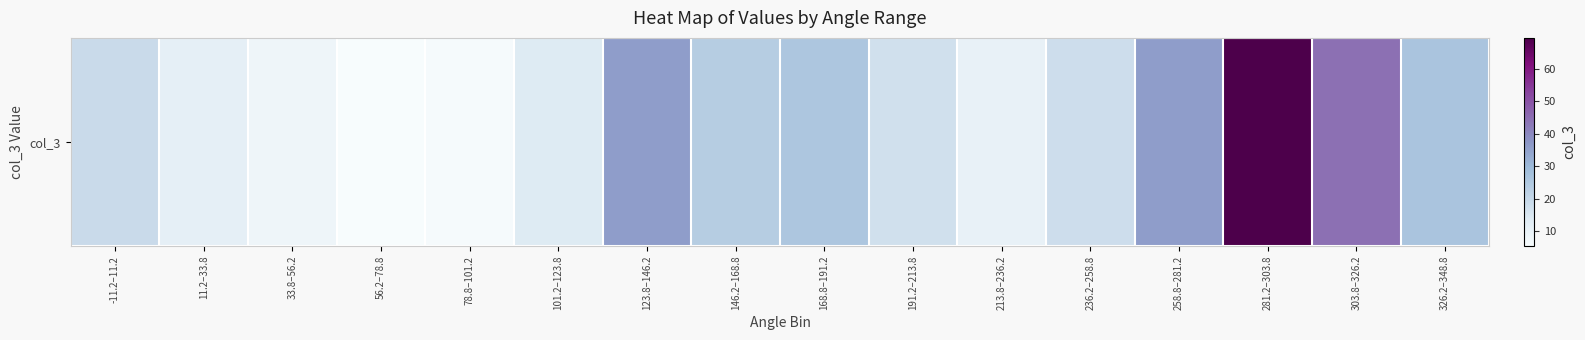

Reading right to left, extract all data points from this chart.

326.2–348.8=26.4	303.8–326.2=44.2	281.2–303.8=69.4	258.8–281.2=35.8	236.2–258.8=18.0	213.8–236.2=10.6	191.2–213.8=17.3	168.8–191.2=25.7	146.2–168.8=23.4	123.8–146.2=35.8	101.2–123.8=13.8	78.8–101.2=5.9	56.2–78.8=5.4	33.8–56.2=8.6	11.2–33.8=11.5	-11.2–11.2=18.9